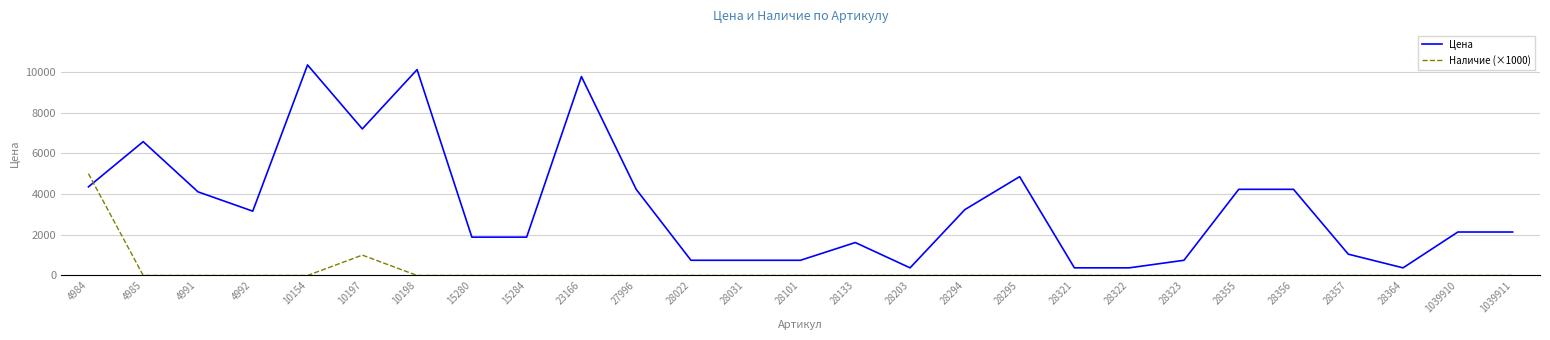

The Цена series shows 374 at 28321. True or false?

True